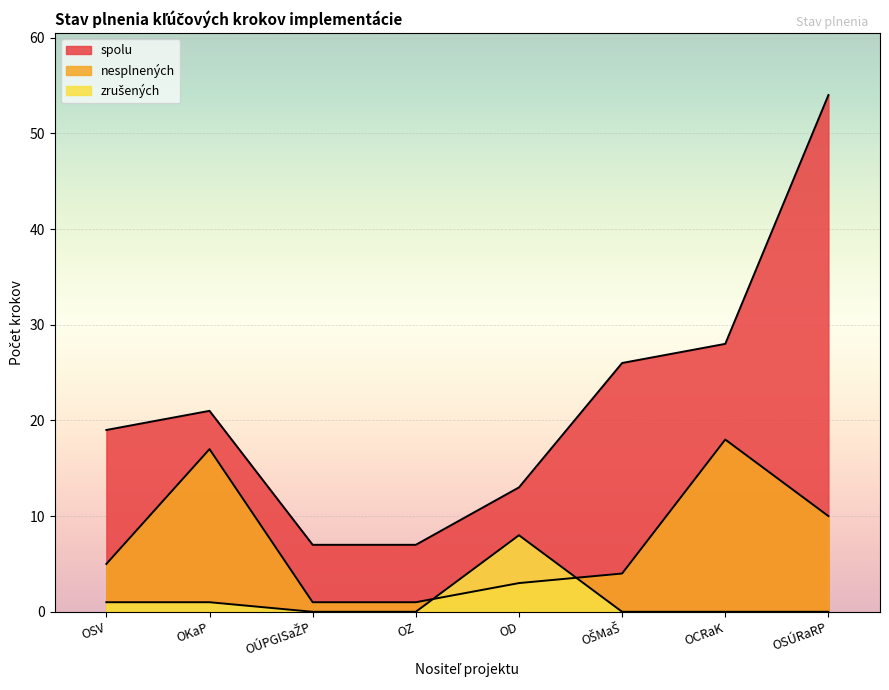

What is the difference between the maximum and minimum values in the nesplnených series?

17